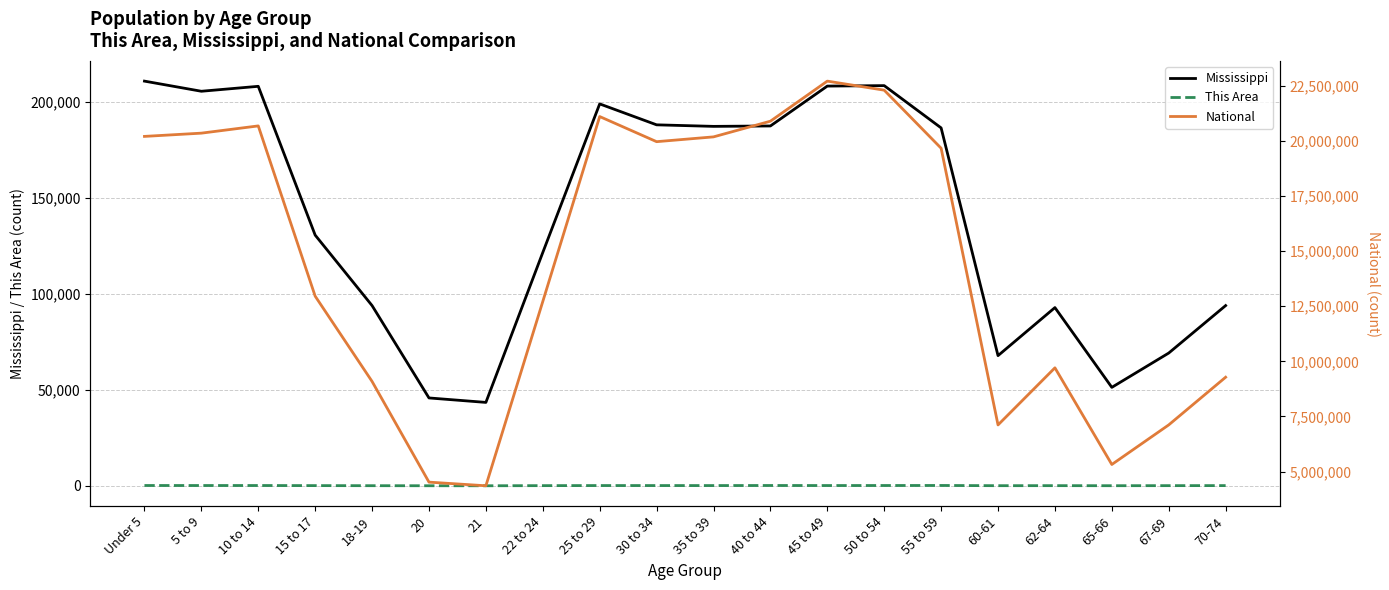

True or false: This Area has a value of 76 at 62-64.

True